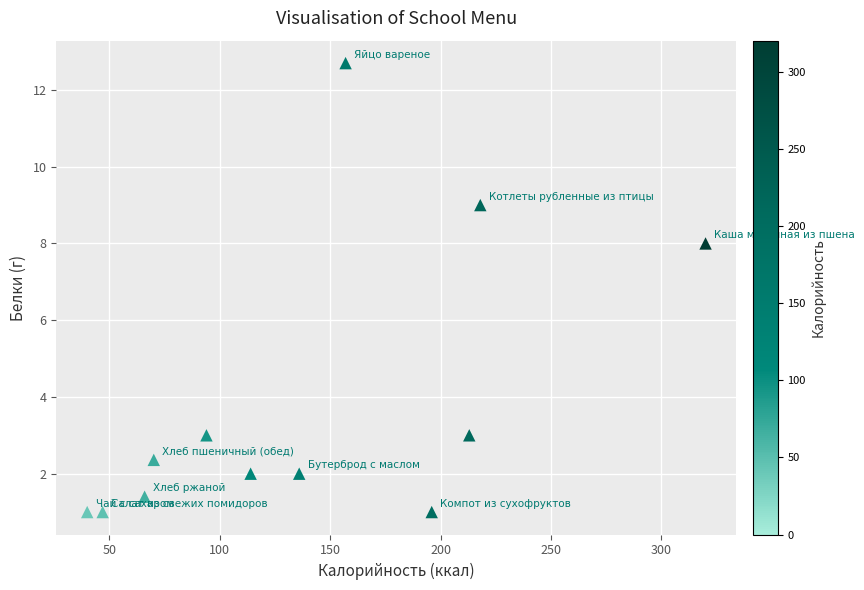

What is the range of X values (max minus min)?

280.0